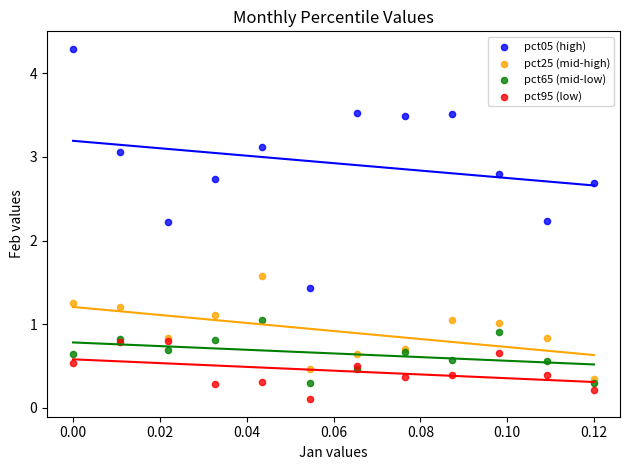

Which series reaches the minimum Y coordinate?

pct95 (low)